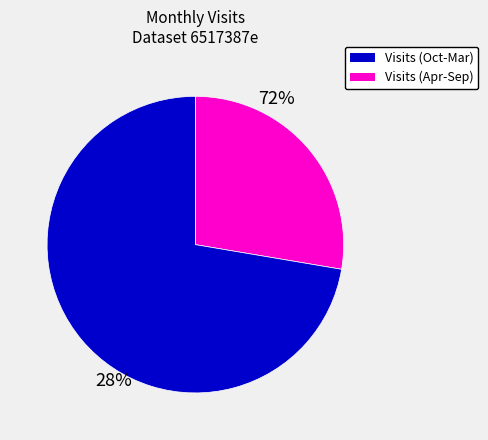

Is there any slice that represents more than half of the pie?

Yes